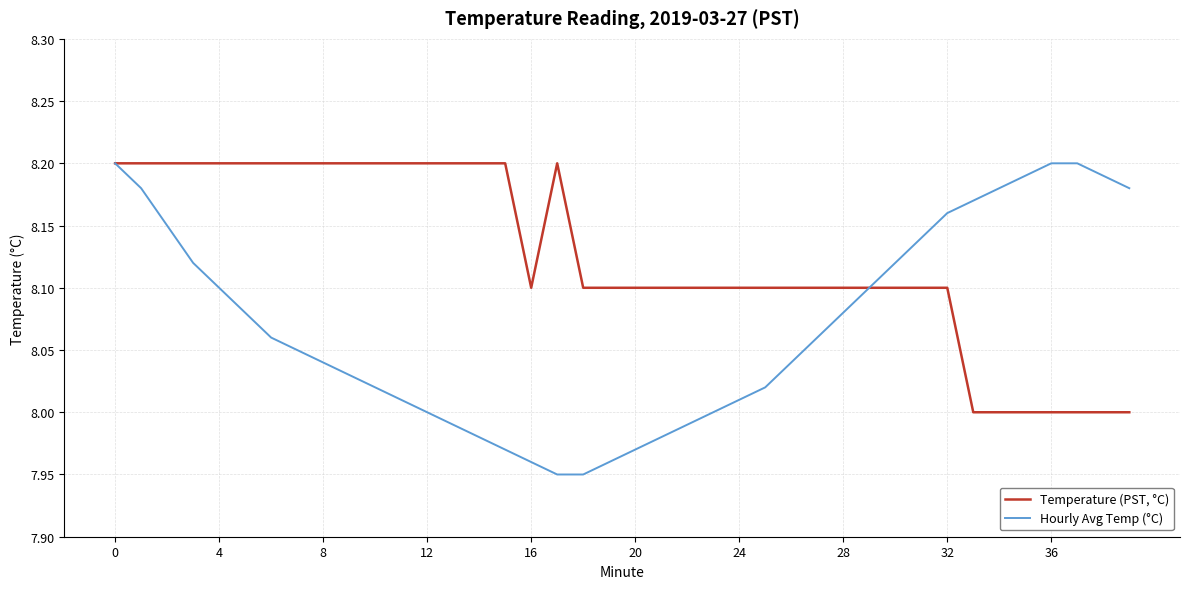

List the series in order of their overall mean, lowest first.

Hourly Avg Temp (°C), Temperature (PST, °C)